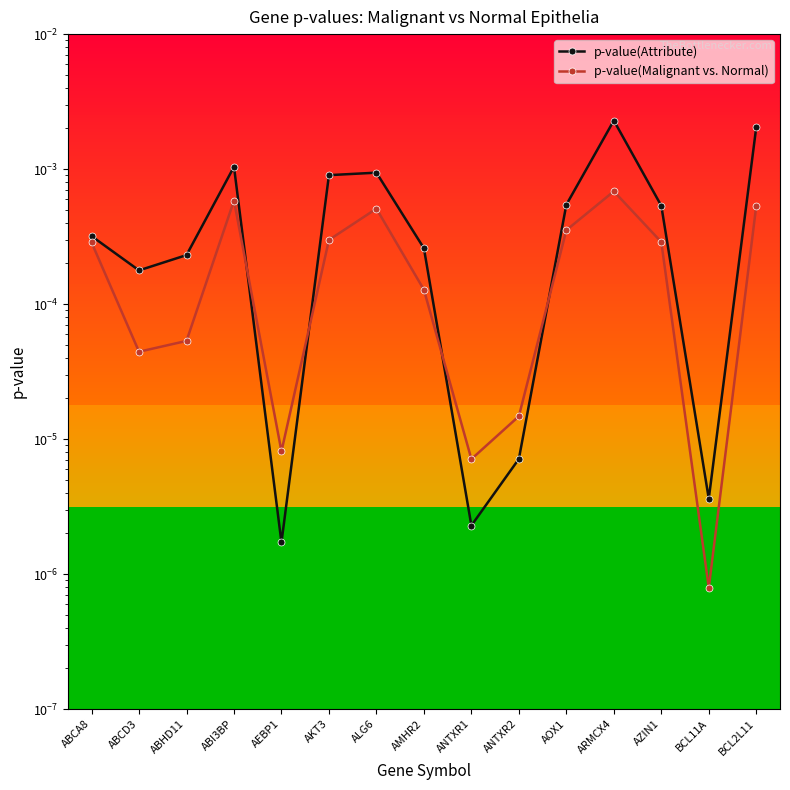

How many lines are shown in the chart?

2